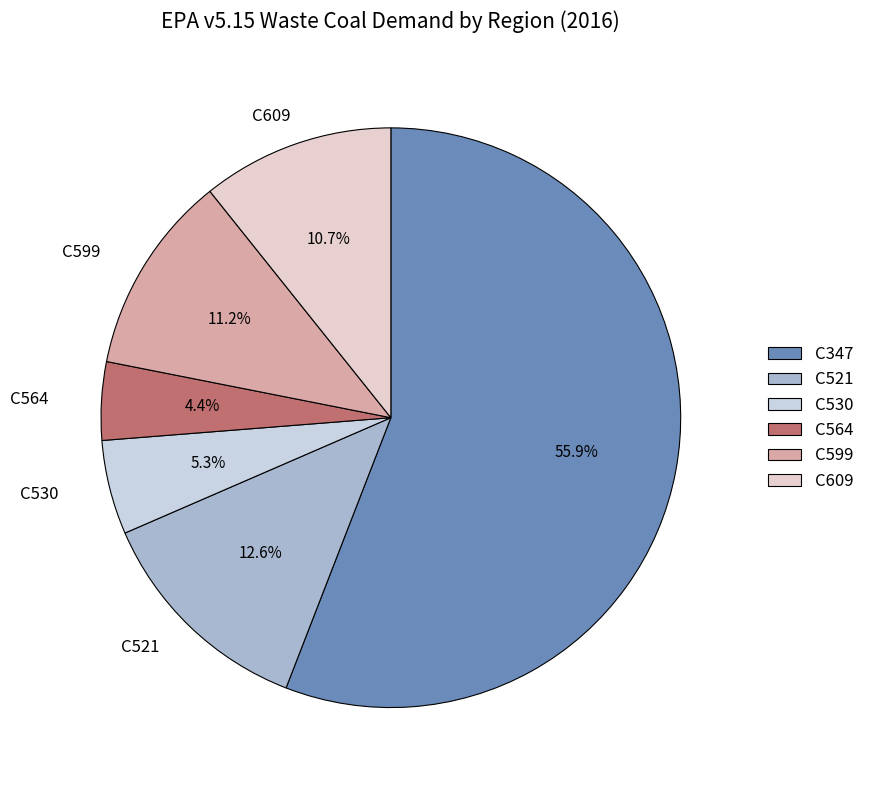

To the nearest percent, what is the combined percentage of C530 and C599?

16%